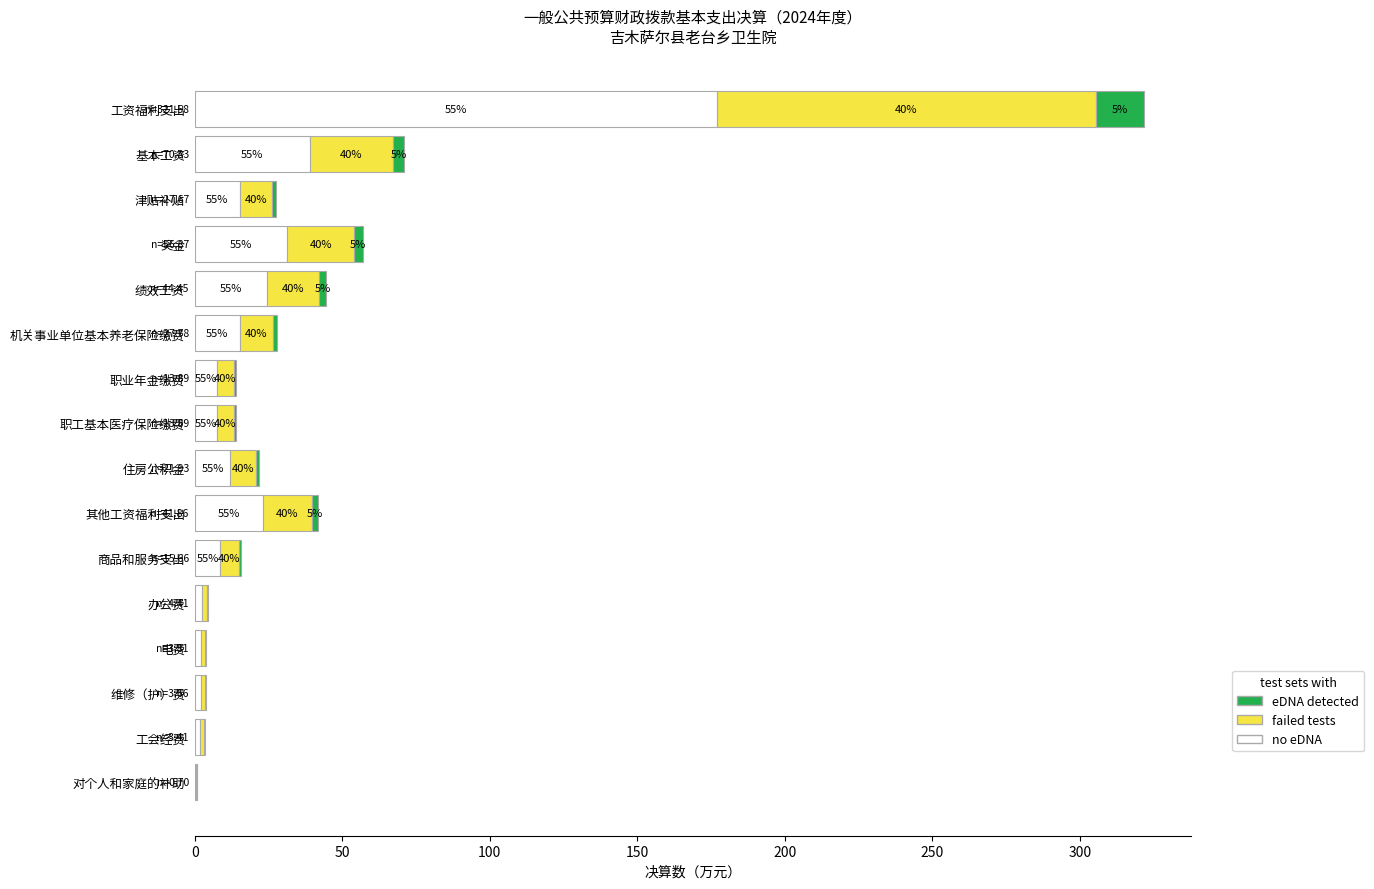

Reading left to right, extract all data points from this chart.

no eDNA: 176.9	39.0	15.2	31.3	24.4	15.3	7.6	7.6	12.1	23.0	8.6	2.4	2.1	2.0	1.9	0.4
failed tests: 128.6	28.3	11.1	22.7	17.8	11.1	5.6	5.6	8.8	16.7	6.3	1.8	1.5	1.5	1.4	0.3
eDNA detected: 16.1	3.5	1.4	2.8	2.2	1.4	0.7	0.7	1.1	2.1	0.8	0.2	0.2	0.2	0.2	0.0